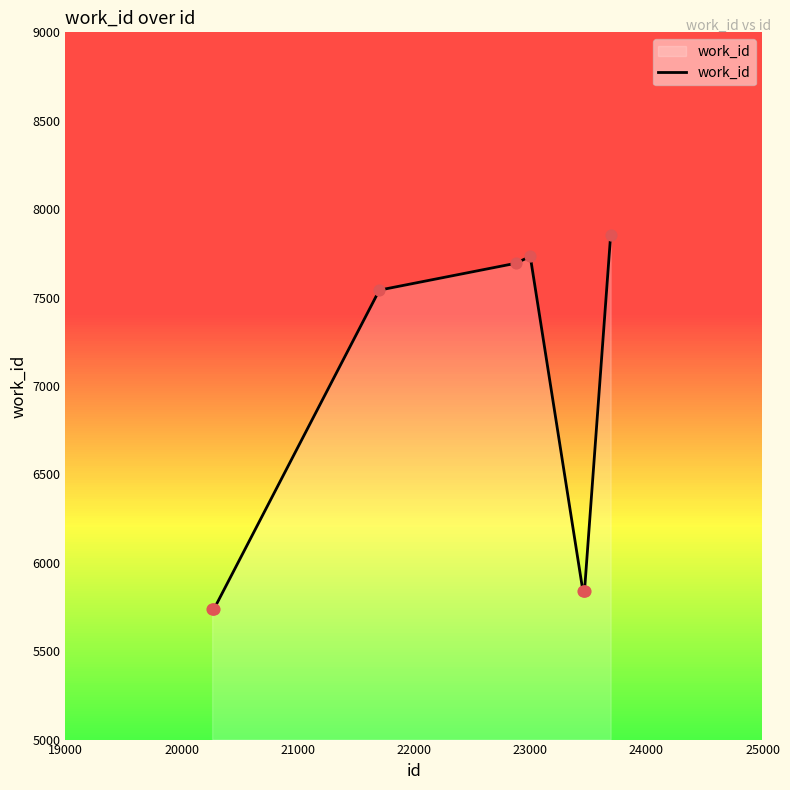

What is the difference between the maximum and minimum values?

2117